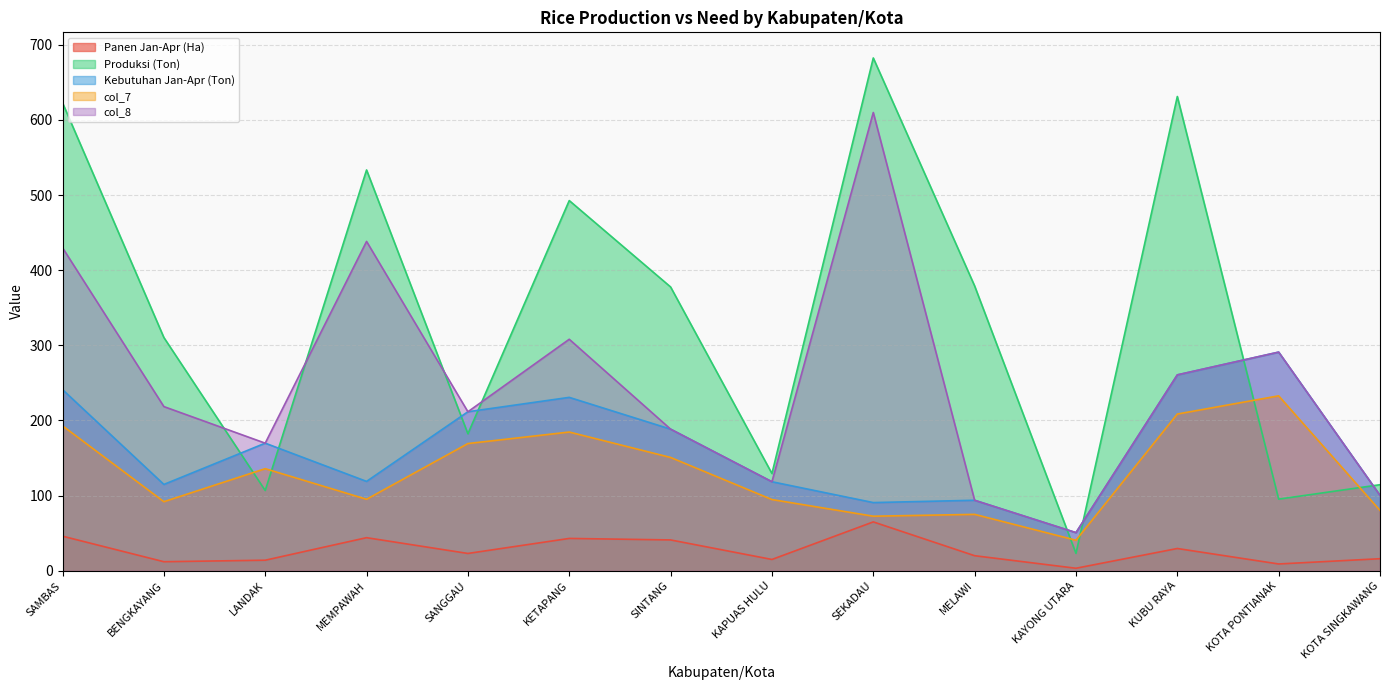

What is the average value of the Panen Jan-Apr (Ha) series?

27.2